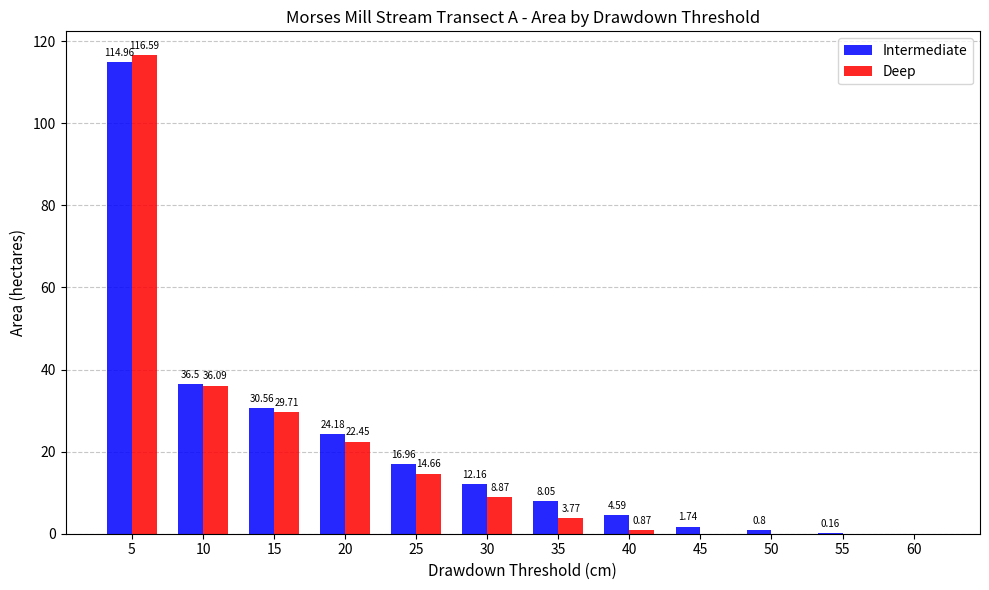

Which series has the largest total across all categories?

Intermediate